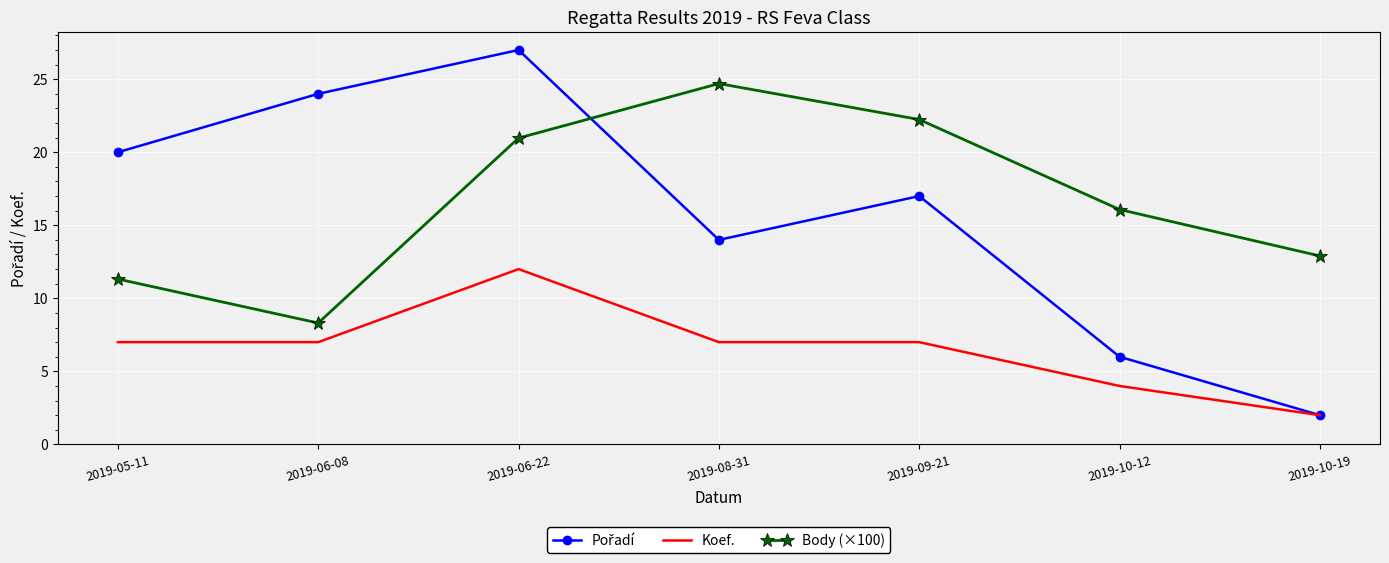

The Body (×100) series shows 11.3 at 2019-05-11. True or false?

True